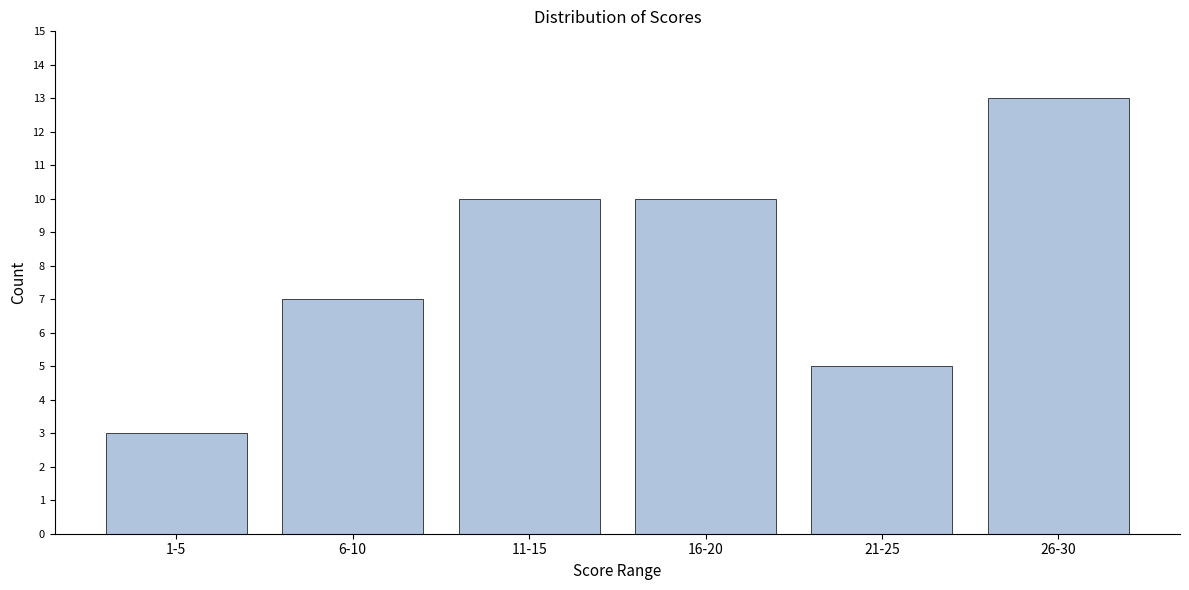

Reading left to right, what are all the values shown in this chart?

1-5=3	6-10=7	11-15=10	16-20=10	21-25=5	26-30=13